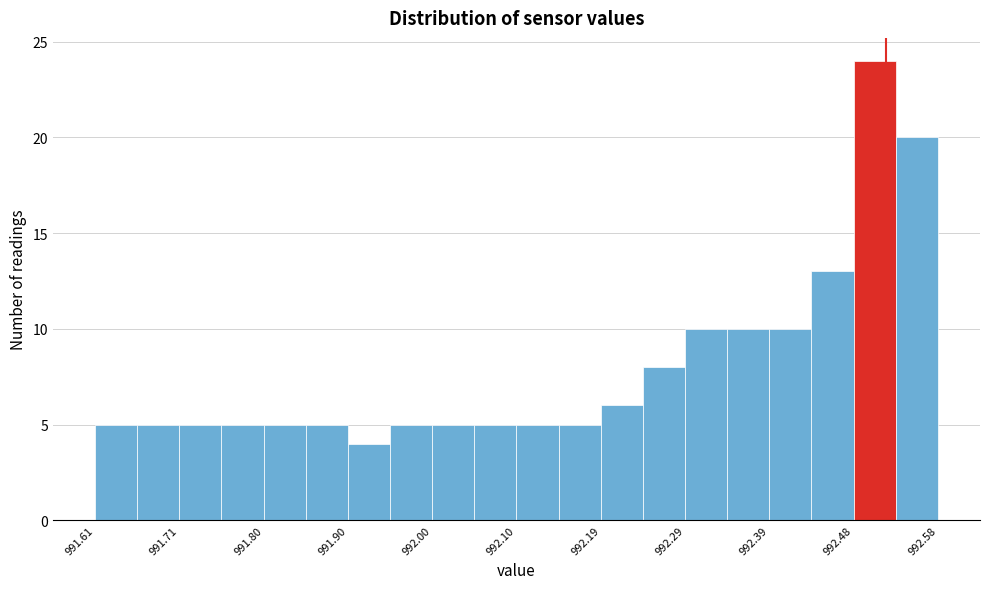

Over which range of the x-axis is the bar tallest?

992.48 to 992.53